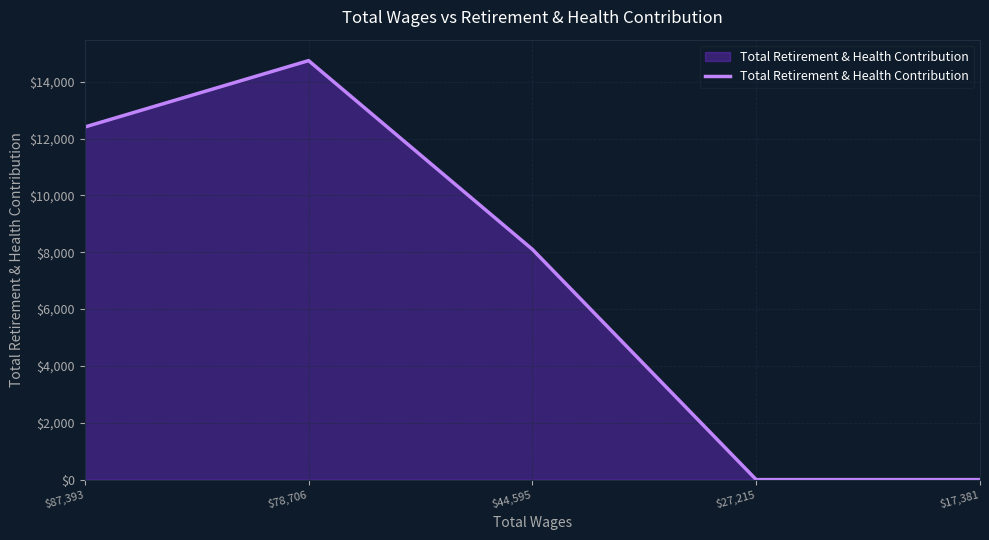

The value at $17,381 is 0. True or false?

True